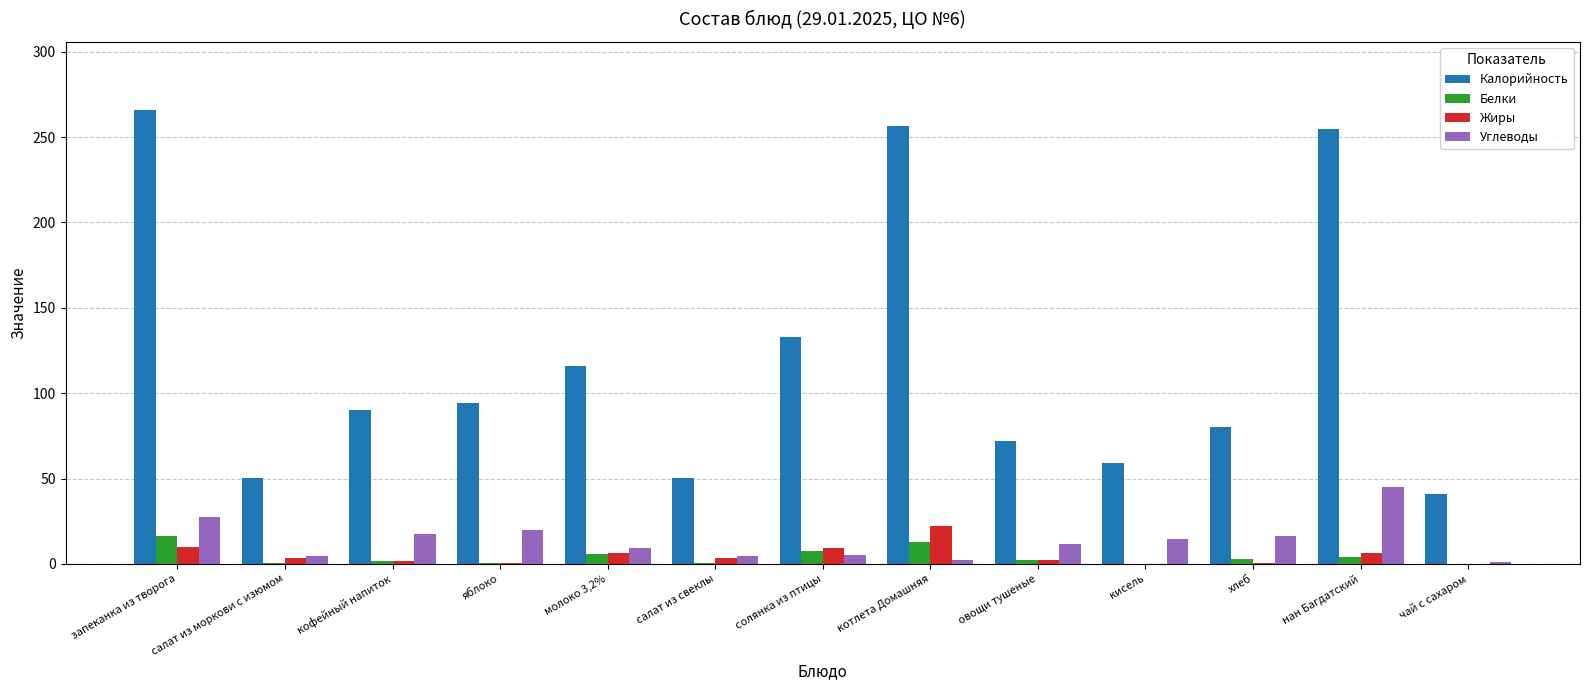

The Калорийность series shows 256.7 at котлета Домашняя. True or false?

True